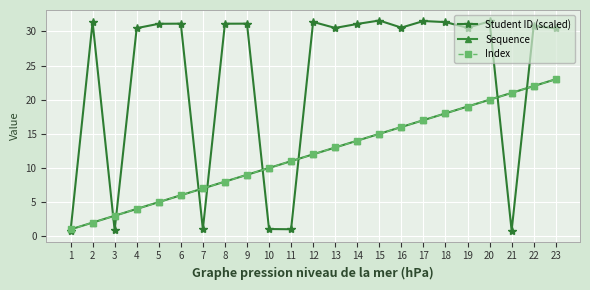

What is the difference between the maximum and minimum values in the Sequence series?

22.0